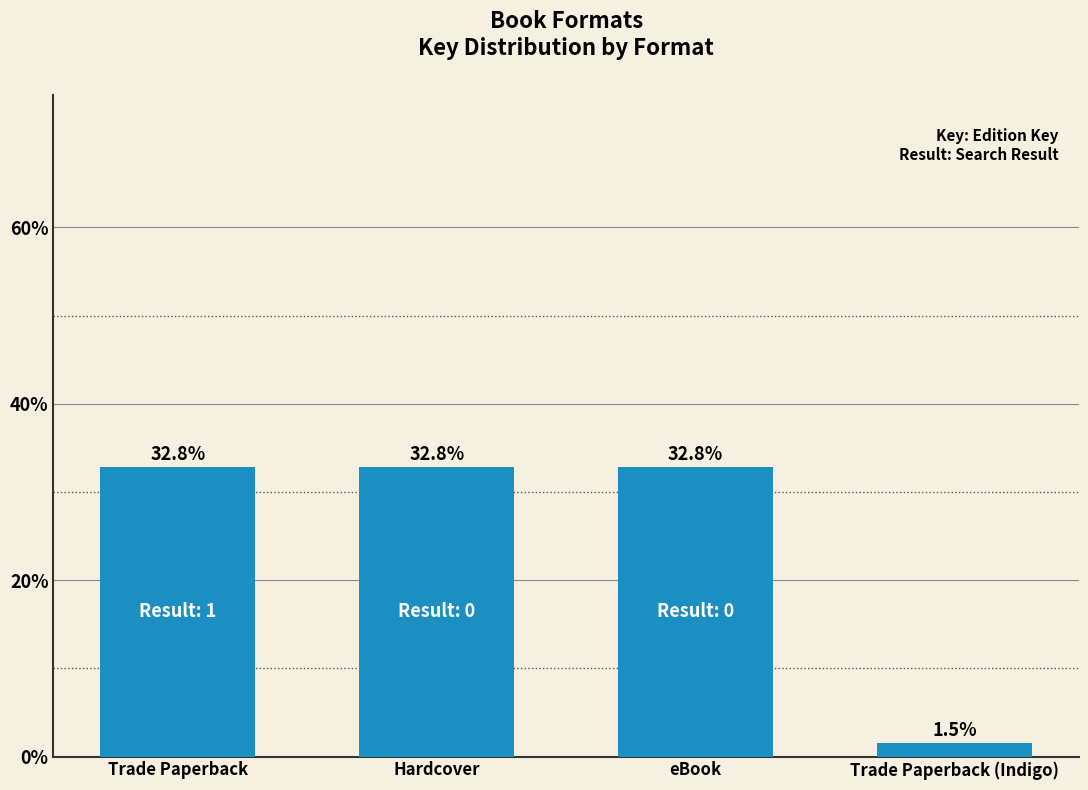

At which label is the value closest to 17?

Trade Paperback (Indigo)